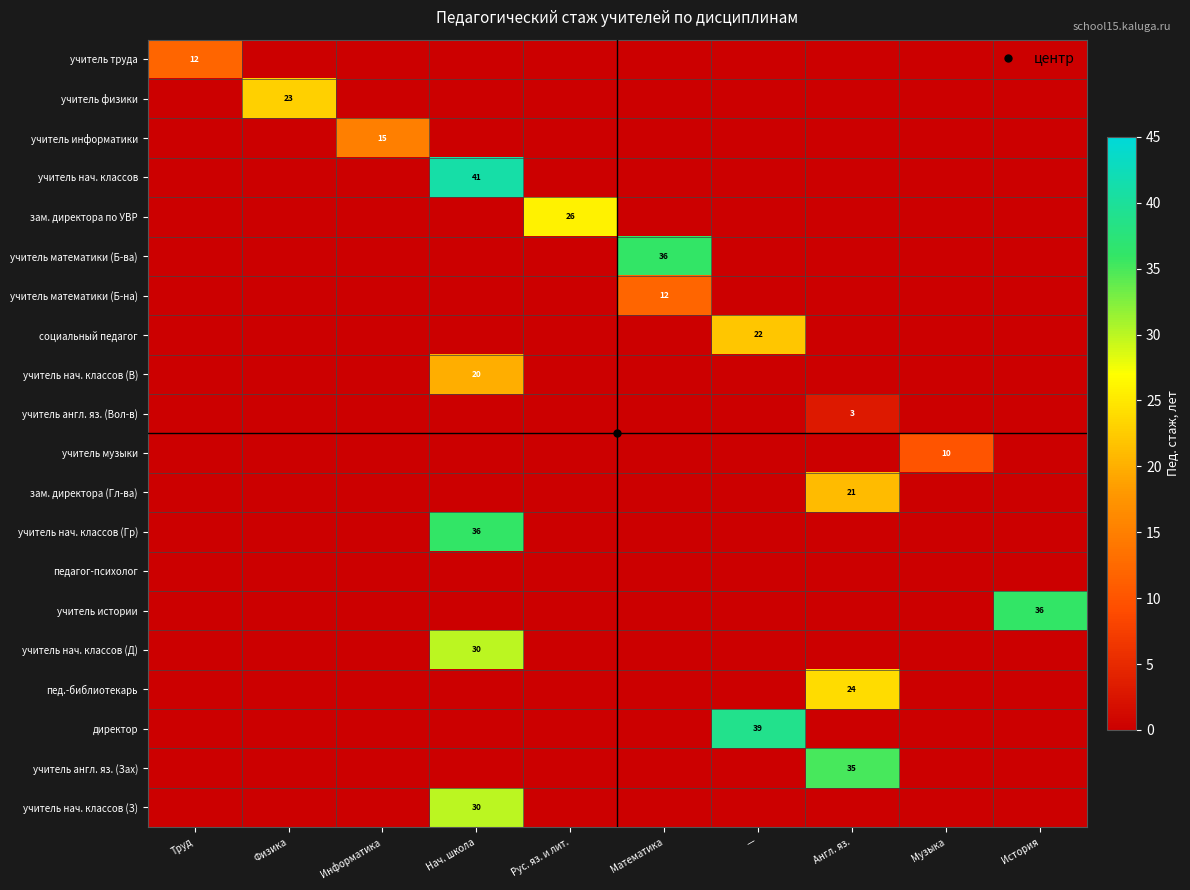

Rank the series by their maximum value, from highest to lowest.

учитель нач. классов, директор, учитель математики (Б-ва), учитель нач. классов (Гр), учитель истории, учитель англ. яз. (Зах), учитель нач. классов (Д), учитель нач. классов (З), зам. директора по УВР, пед.-библиотекарь, учитель физики, социальный педагог, зам. директора (Гл-ва), учитель нач. классов (В), учитель информатики, учитель труда, учитель математики (Б-на), учитель музыки, учитель англ. яз. (Вол-в), педагог-психолог